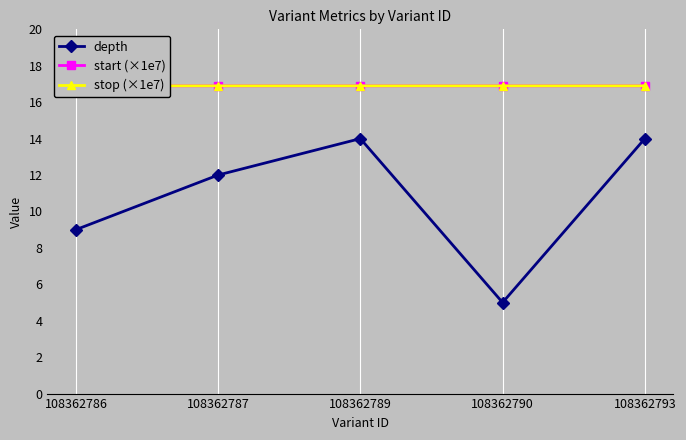

What are all the series names shown in the legend?

depth, start (×1e7), stop (×1e7)